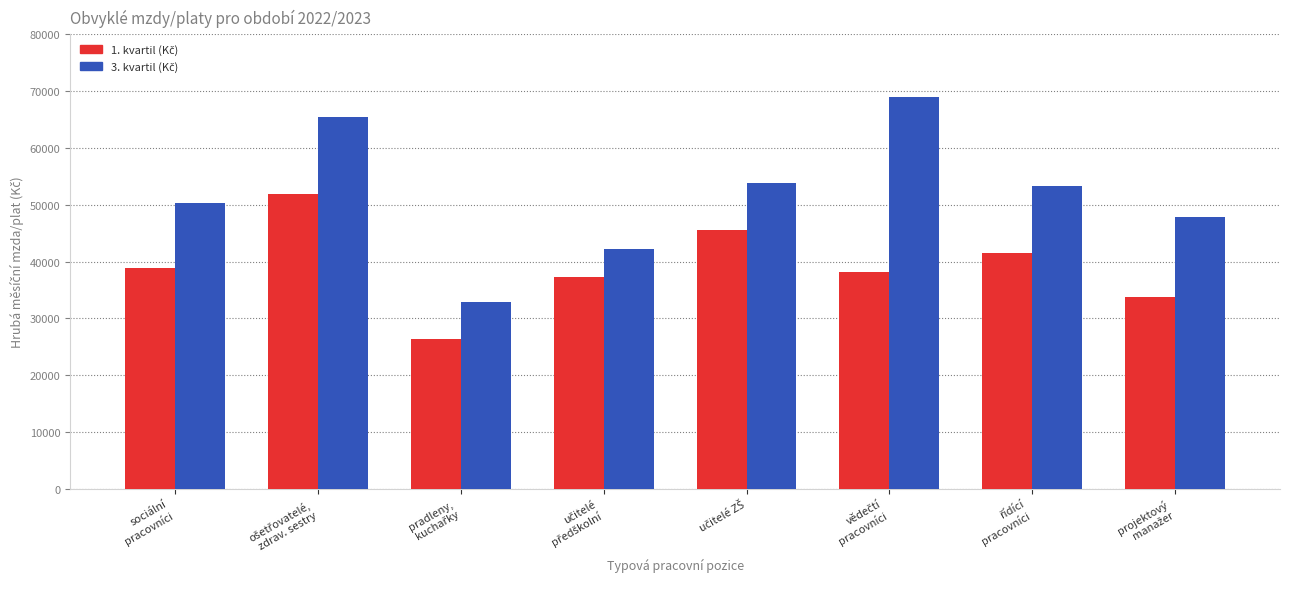

What is the greatest value displayed?

68896